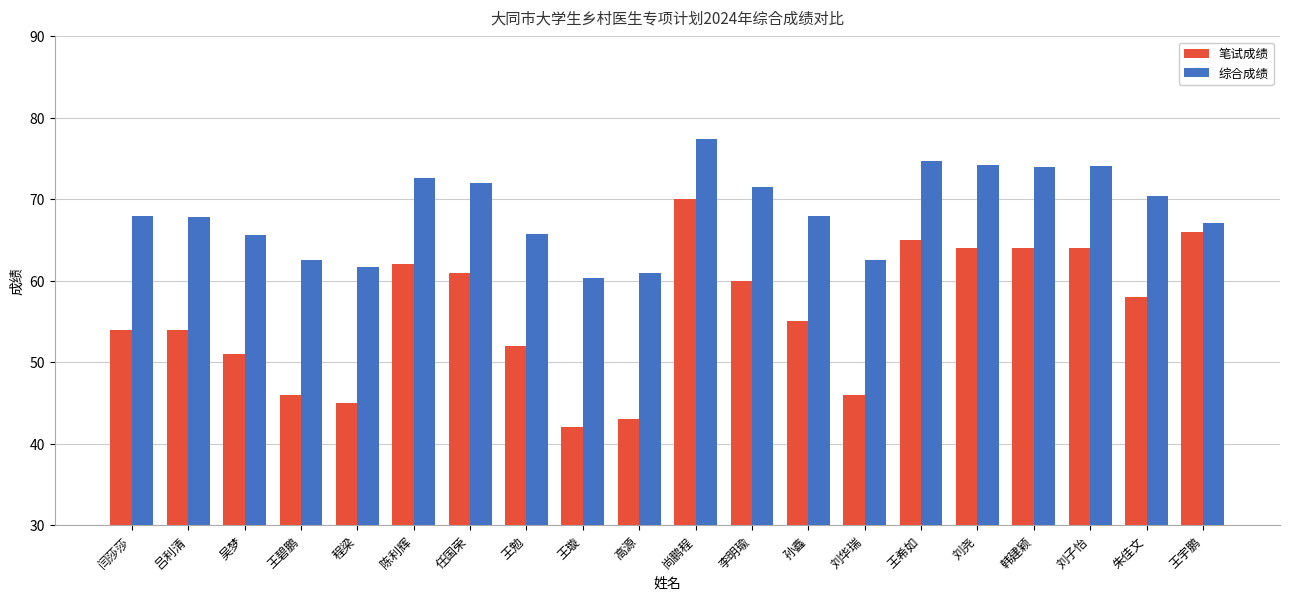

What are all the series names shown in the legend?

笔试成绩, 综合成绩